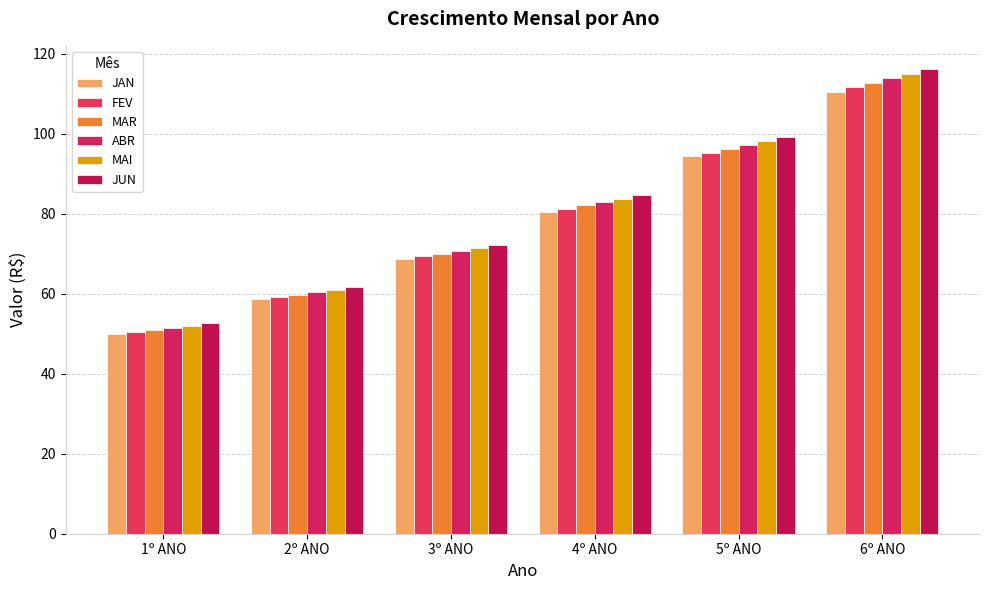

Reading right to left, list all the values displayed in this chart.

JAN: 6º ANO=110.5	5º ANO=94.3	4º ANO=80.5	3º ANO=68.7	2º ANO=58.6	1º ANO=50.0
FEV: 6º ANO=111.6	5º ANO=95.2	4º ANO=81.3	3º ANO=69.4	2º ANO=59.2	1º ANO=50.5
MAR: 6º ANO=112.7	5º ANO=96.2	4º ANO=82.1	3º ANO=70.0	2º ANO=59.8	1º ANO=51.0
ABR: 6º ANO=113.9	5º ANO=97.2	4º ANO=82.9	3º ANO=70.7	2º ANO=60.4	1º ANO=51.5
MAI: 6º ANO=115.0	5º ANO=98.1	4º ANO=83.7	3º ANO=71.5	2º ANO=61.0	1º ANO=52.0
JUN: 6º ANO=116.2	5º ANO=99.1	4º ANO=84.6	3º ANO=72.2	2º ANO=61.6	1º ANO=52.6